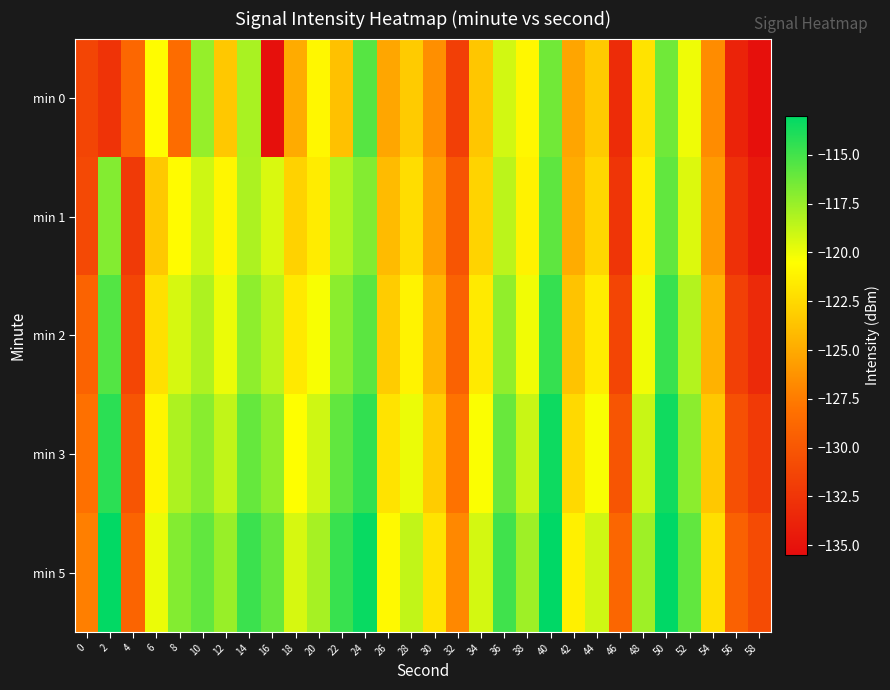

What is the spread (max minus min) of values at 18?

5.7